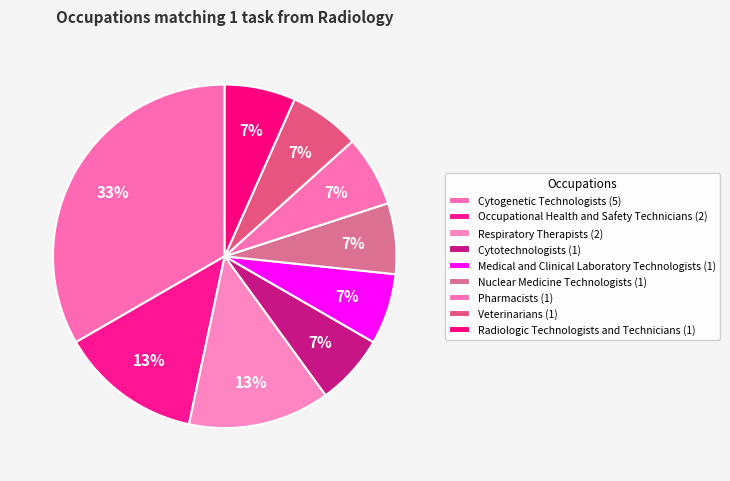

How many segments does this pie chart have?

9